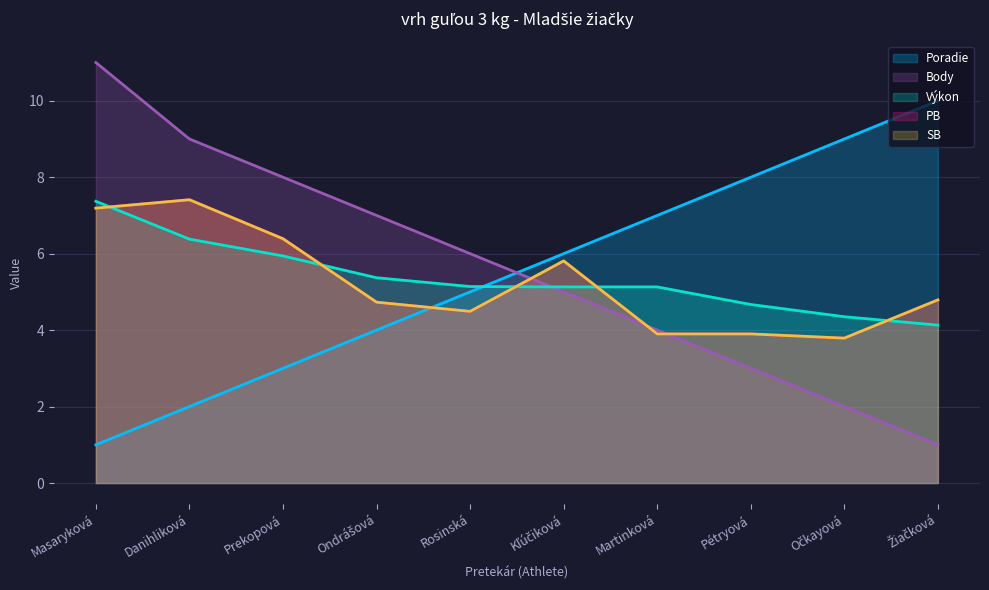

At which category is the sum across all series the highest?

Masaryková